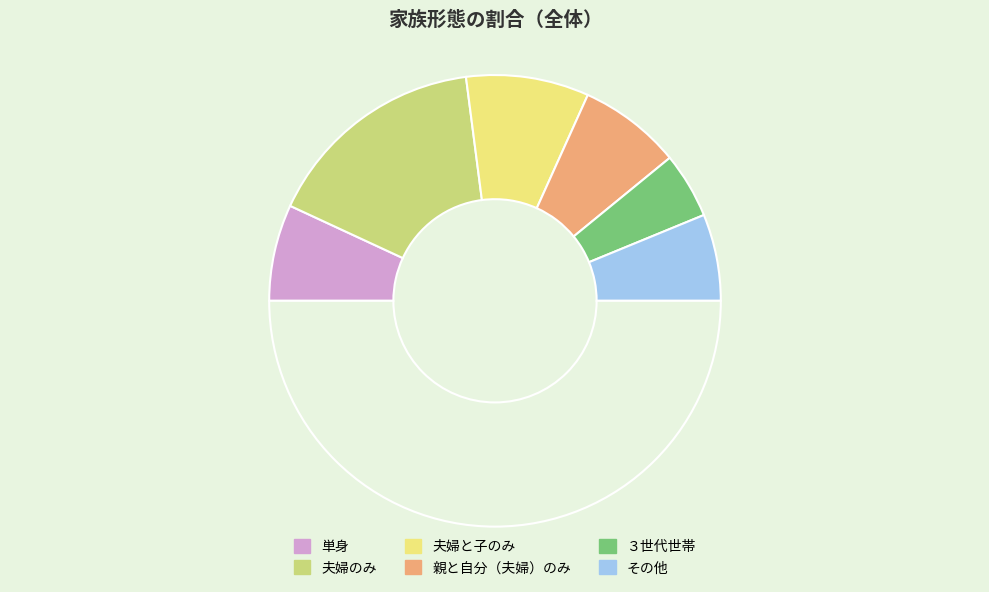

Count the number of slices in the pie.

7